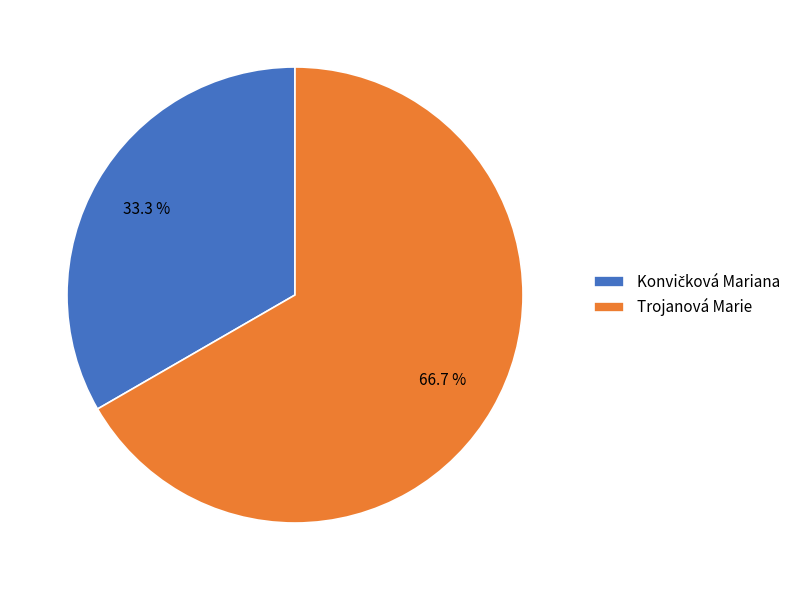

What percentage is NOT represented by Trojanová Marie?

33.3%